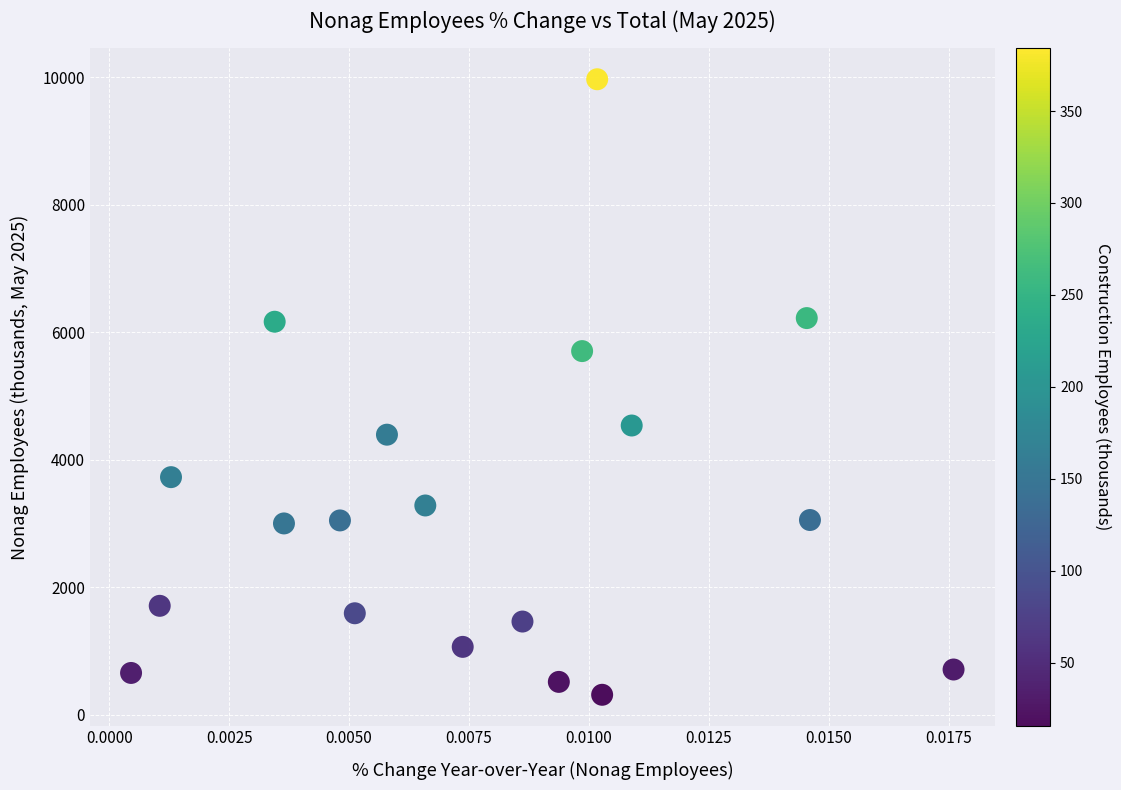

What is the range of Y values (max minus min)?

9655.0